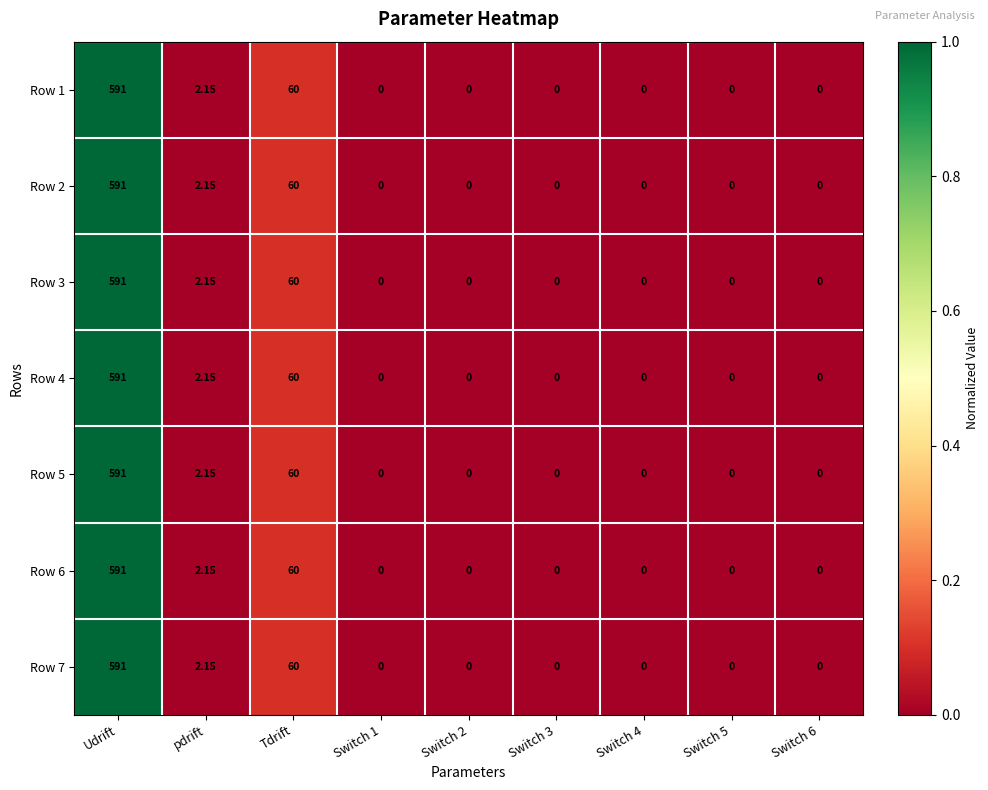

At which label is Row 6 closest to 295?

Tdrift